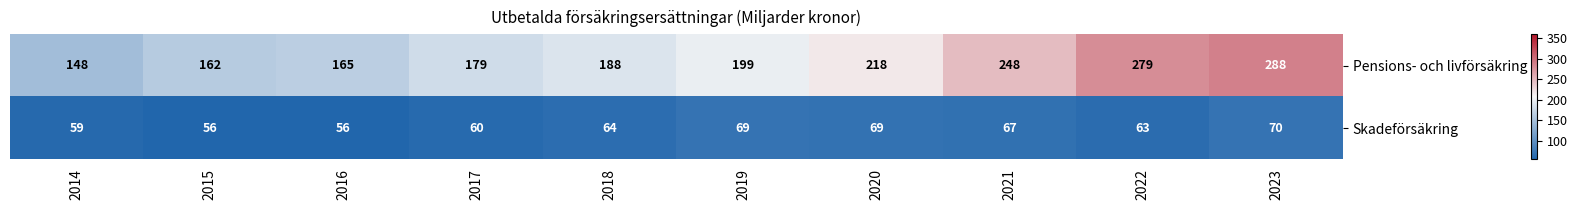

What is the highest value of the Pensions- och livförsäkring series?

288